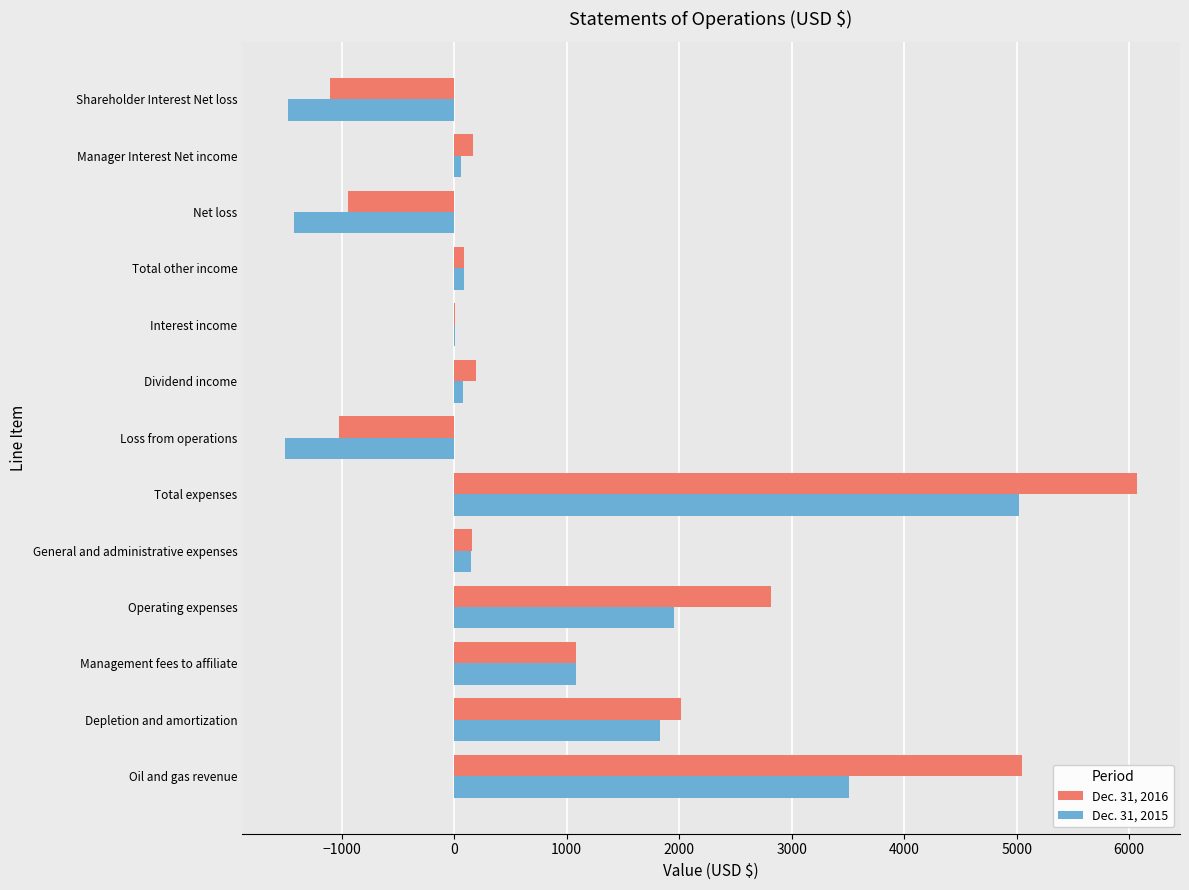

The Dec. 31, 2016 series shows -1105 at Shareholder Interest Net loss. True or false?

True